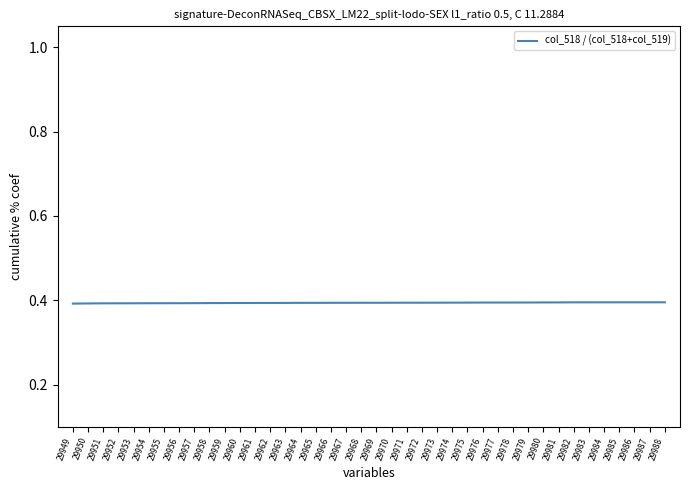

Reading right to left, list all the values displayed in this chart.

29988=0.4	29987=0.4	29986=0.4	29985=0.4	29984=0.4	29983=0.4	29982=0.4	29981=0.4	29980=0.4	29979=0.4	29978=0.4	29977=0.4	29976=0.4	29975=0.4	29974=0.4	29973=0.4	29972=0.4	29971=0.4	29970=0.4	29969=0.4	29968=0.4	29967=0.4	29966=0.4	29965=0.4	29964=0.4	29963=0.4	29962=0.4	29961=0.4	29960=0.4	29959=0.4	29958=0.4	29957=0.4	29956=0.4	29955=0.4	29954=0.4	29953=0.4	29952=0.4	29951=0.4	29950=0.4	29949=0.4